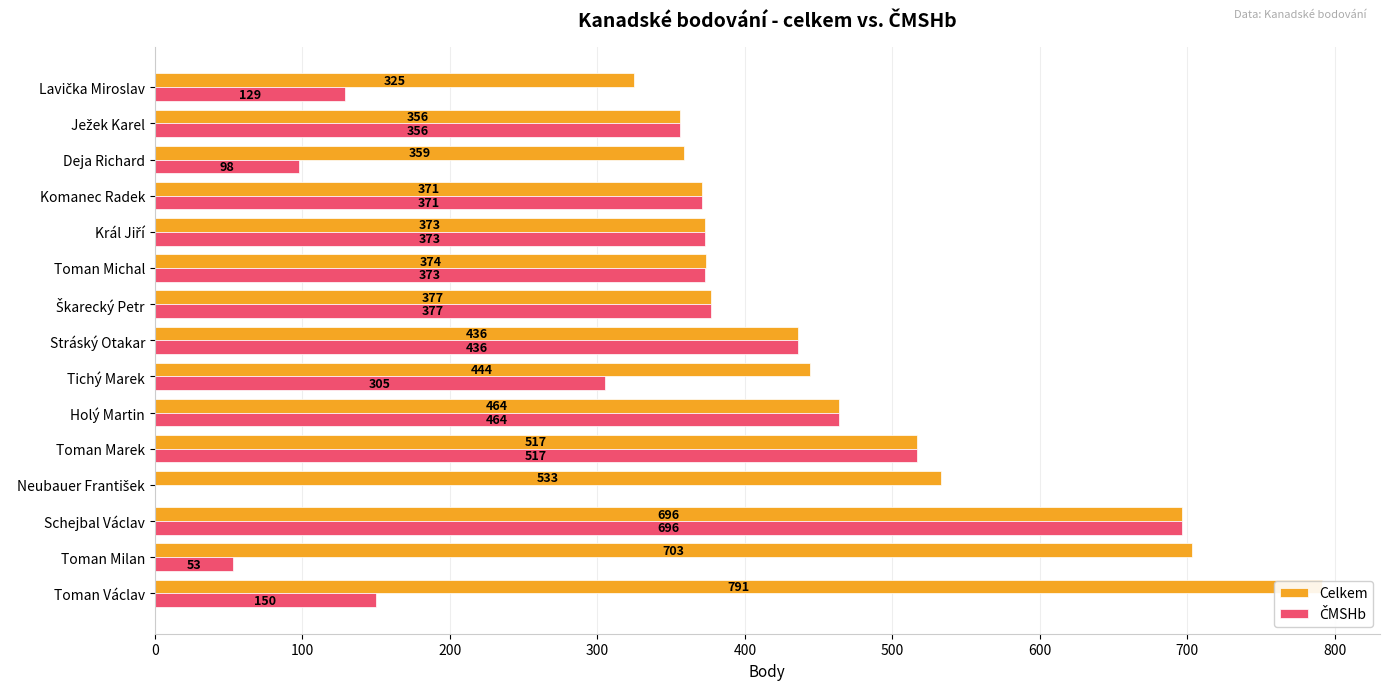

What are all the series names shown in the legend?

Celkem, ČMSHb